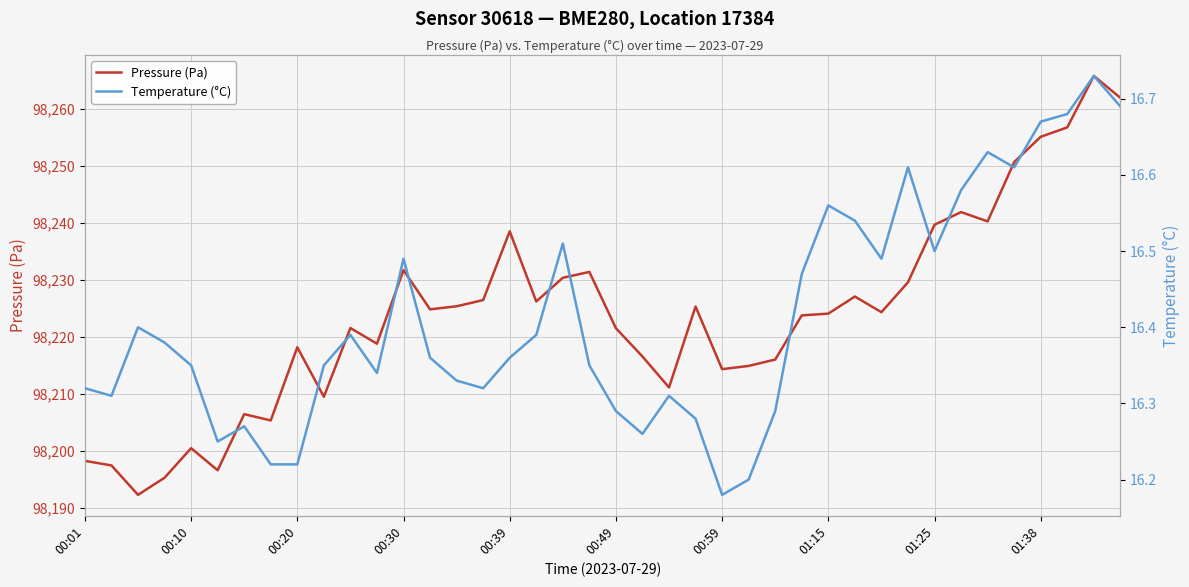

What value does the Pressure (Pa) series have at 37?

98256.8